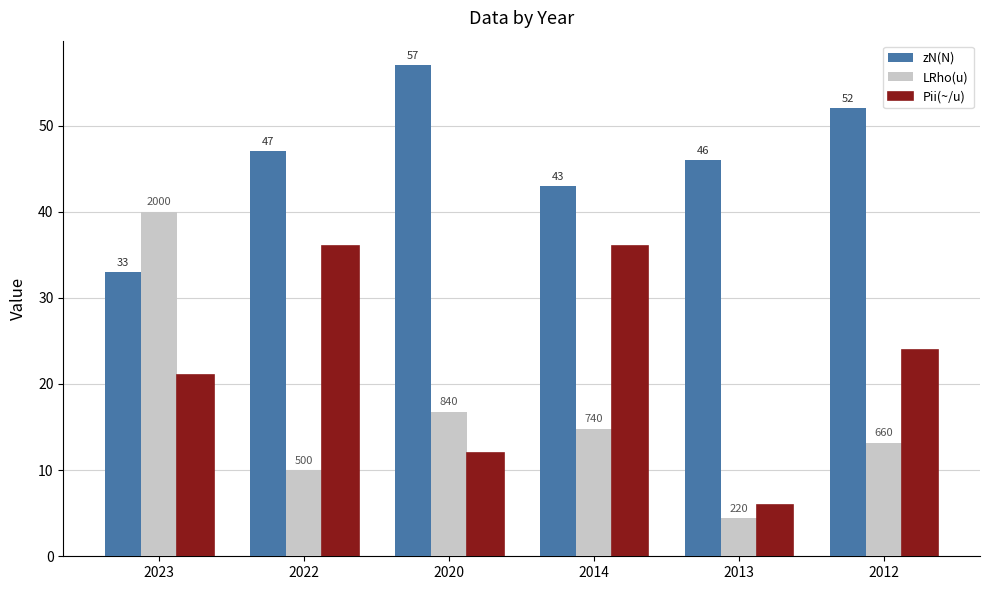

What value does the zN(N) series have at 2023?

33.0